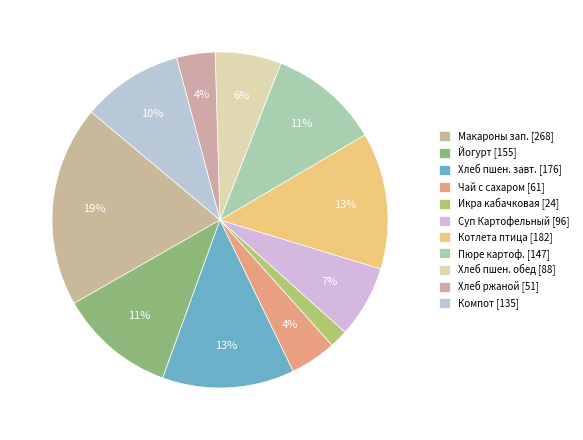

What is the largest slice in the pie chart?

Макароны запеченные с сыром